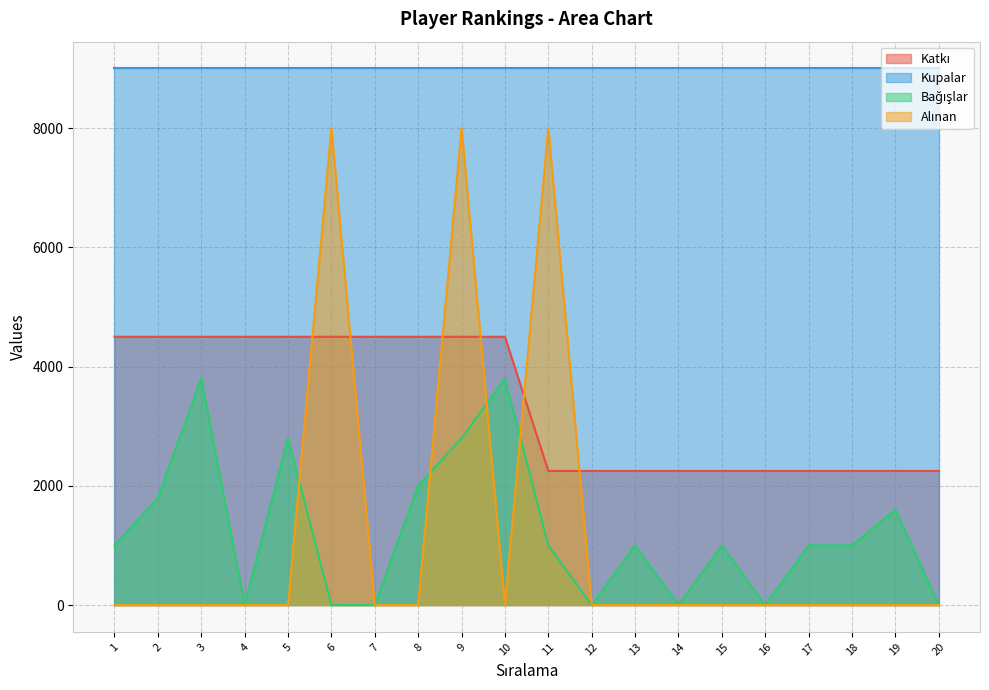

At how many categories does at least one series exceed 534?

20